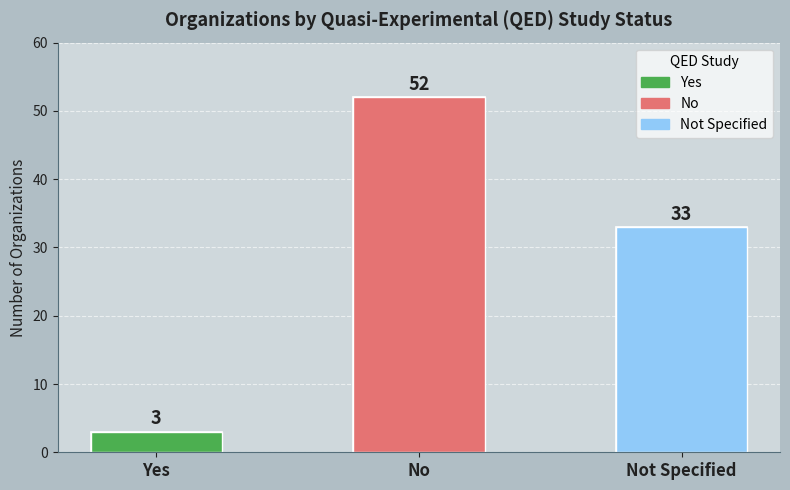

Read the value at No.

52